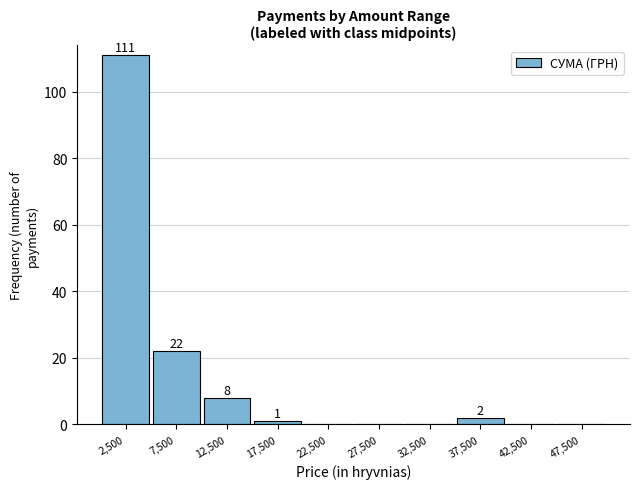

Over which range of the x-axis is the bar tallest?

0 to 5000